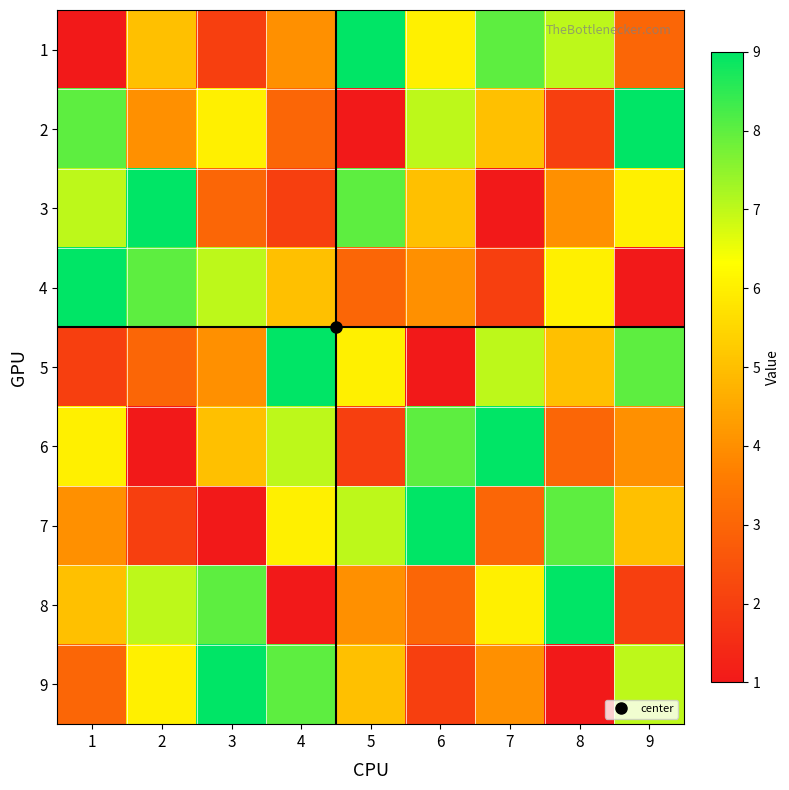

Reading left to right, what are all the values shown in this chart?

1: 1=1	2=5	3=2	4=4	5=9	6=6	7=8	8=7	9=3
2: 1=8	2=4	3=6	4=3	5=1	6=7	7=5	8=2	9=9
3: 1=7	2=9	3=3	4=2	5=8	6=5	7=1	8=4	9=6
4: 1=9	2=8	3=7	4=5	5=3	6=4	7=2	8=6	9=1
5: 1=2	2=3	3=4	4=9	5=6	6=1	7=7	8=5	9=8
6: 1=6	2=1	3=5	4=7	5=2	6=8	7=9	8=3	9=4
7: 1=4	2=2	3=1	4=6	5=7	6=9	7=3	8=8	9=5
8: 1=5	2=7	3=8	4=1	5=4	6=3	7=6	8=9	9=2
9: 1=3	2=6	3=9	4=8	5=5	6=2	7=4	8=1	9=7